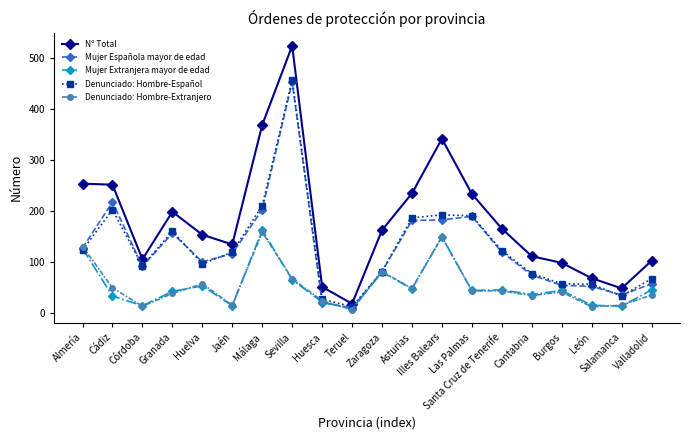

Which series has the largest range (max minus min)?

Nº Total